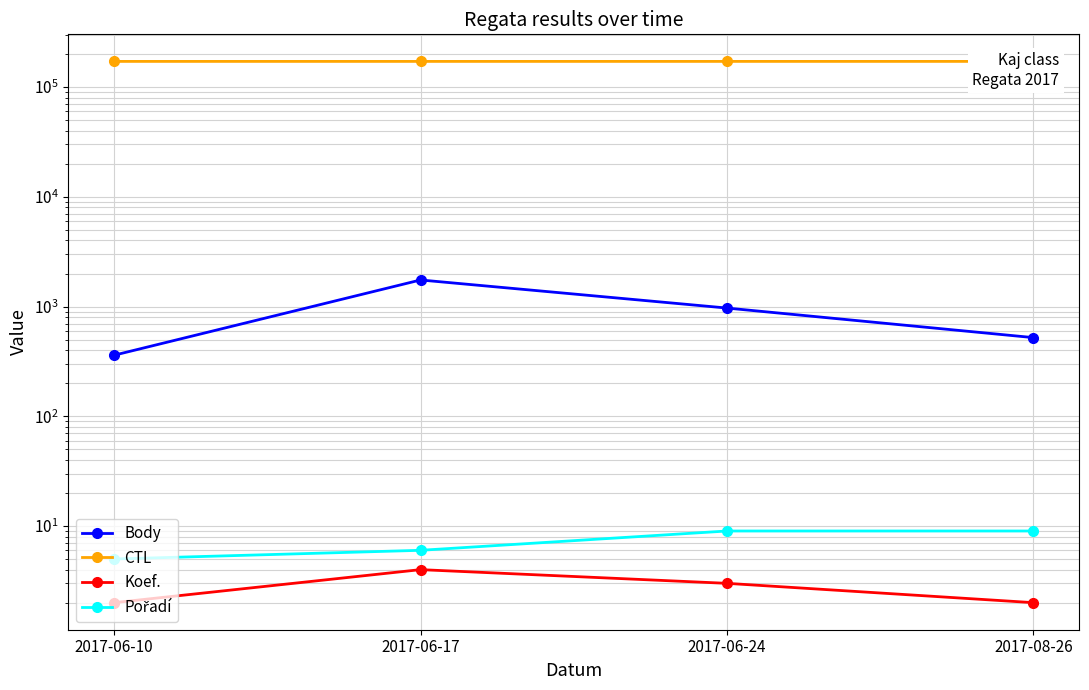

Which series has the largest total across all categories?

CTL